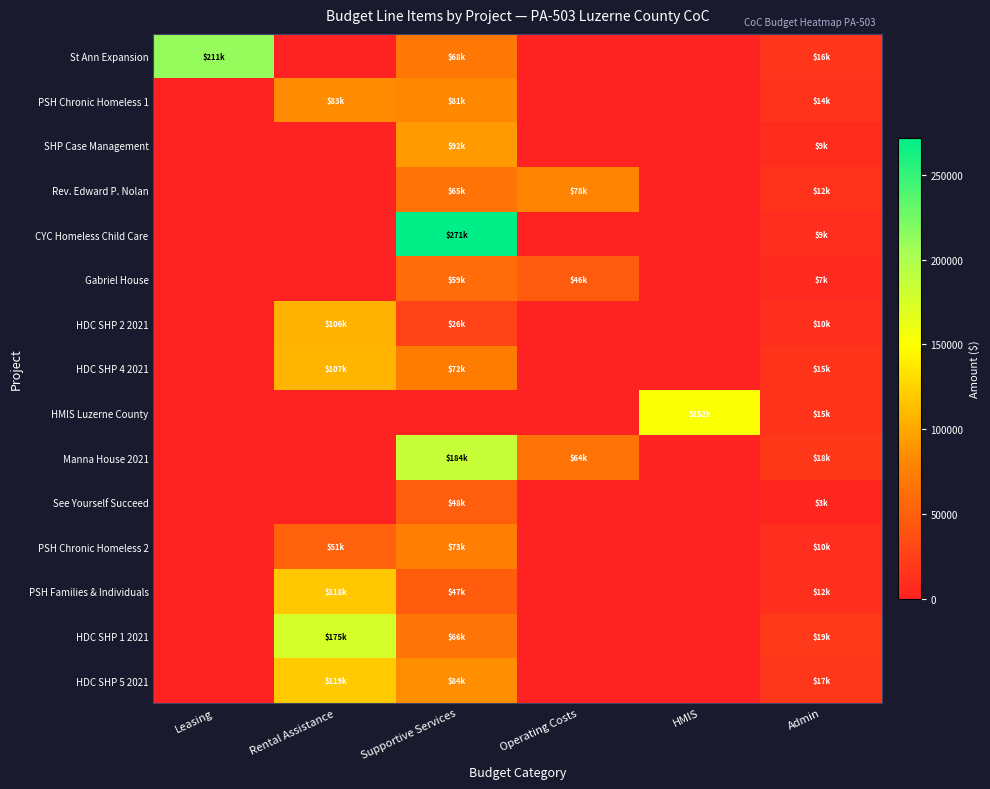

Count the number of categories in the chart.

6